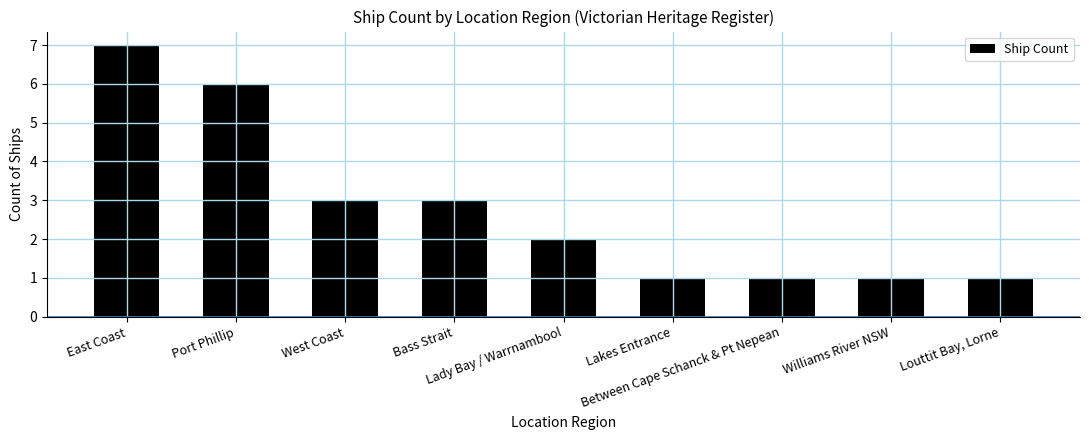

What position from the left is Between Cape Schanck & Pt Nepean?

7